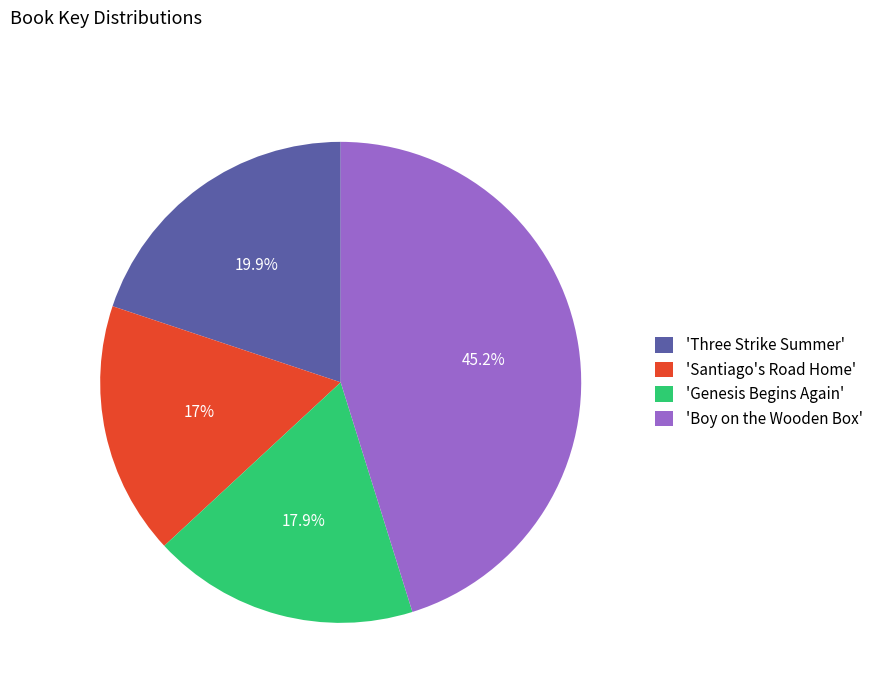

Is there a majority slice in this chart?

No